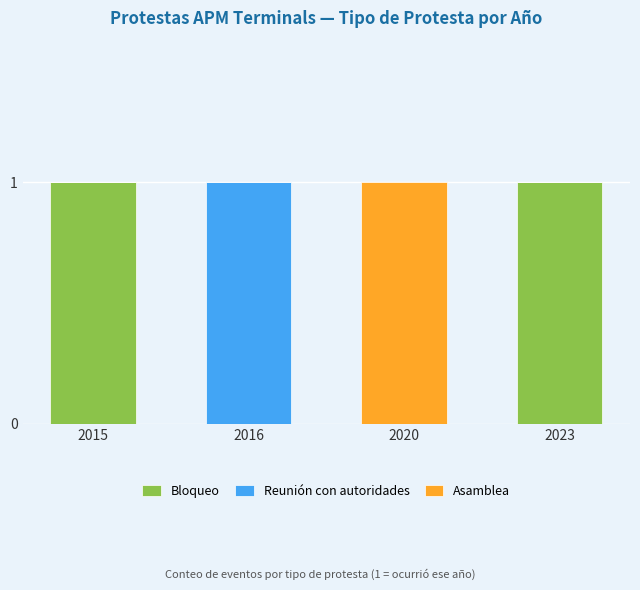

Is it true that Bloqueo equals 0 at 2016?

True